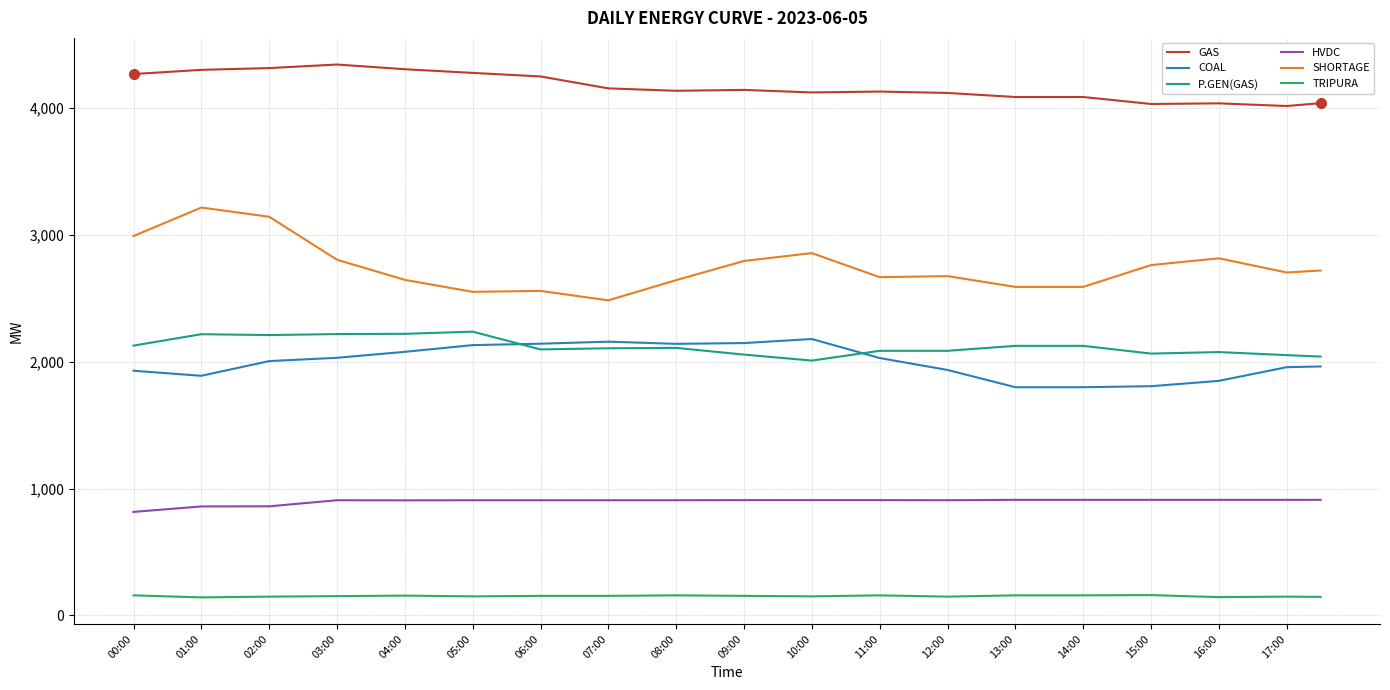

What is the smallest value displayed?

142.0